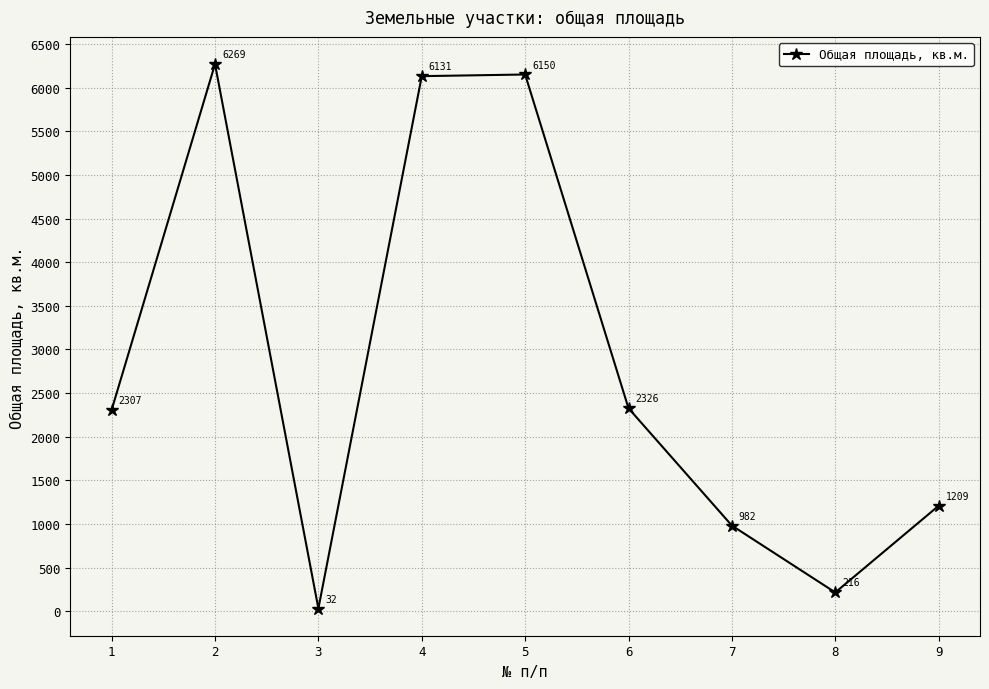

At which label is the value closest to 3150?

6